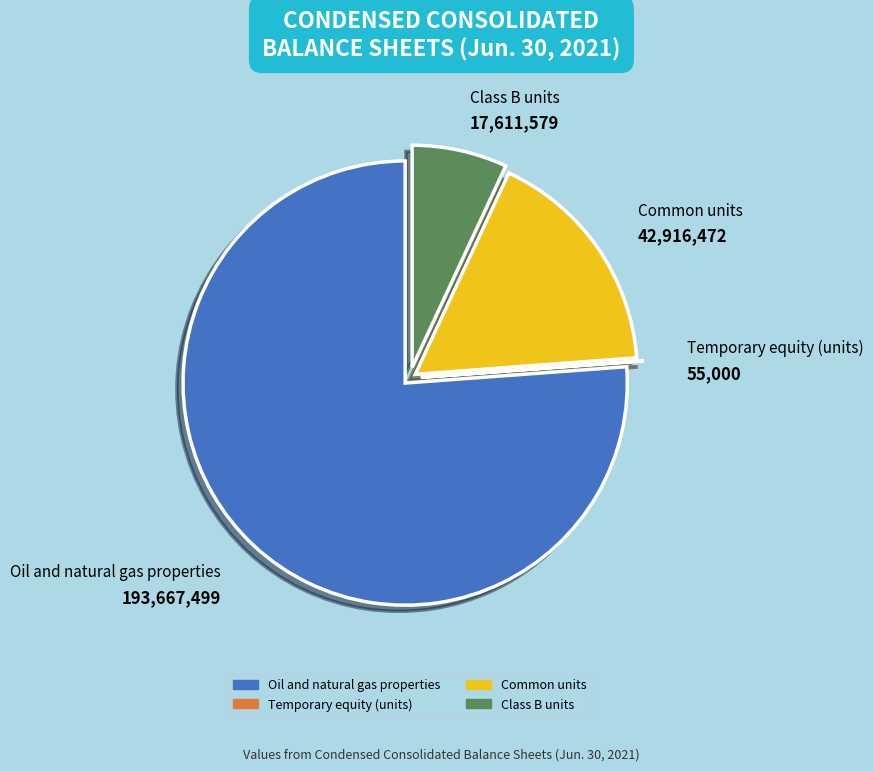

What is the largest slice in the pie chart?

Oil and natural gas properties